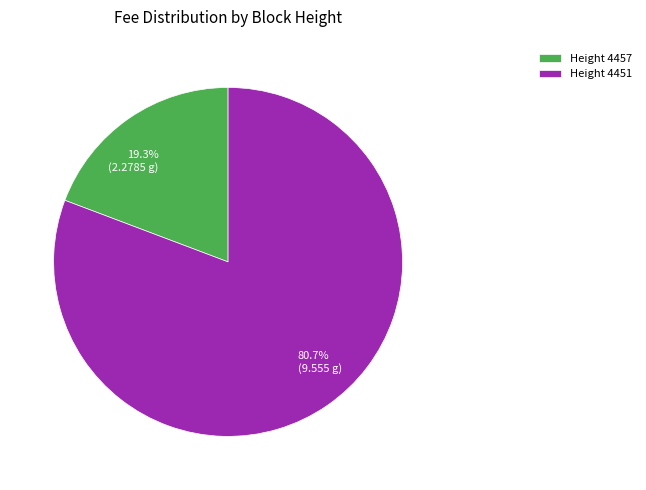

What is the ratio of the value at 80.7% (9.555 g) to the value at 19.3% (2.2785 g)?

4.2